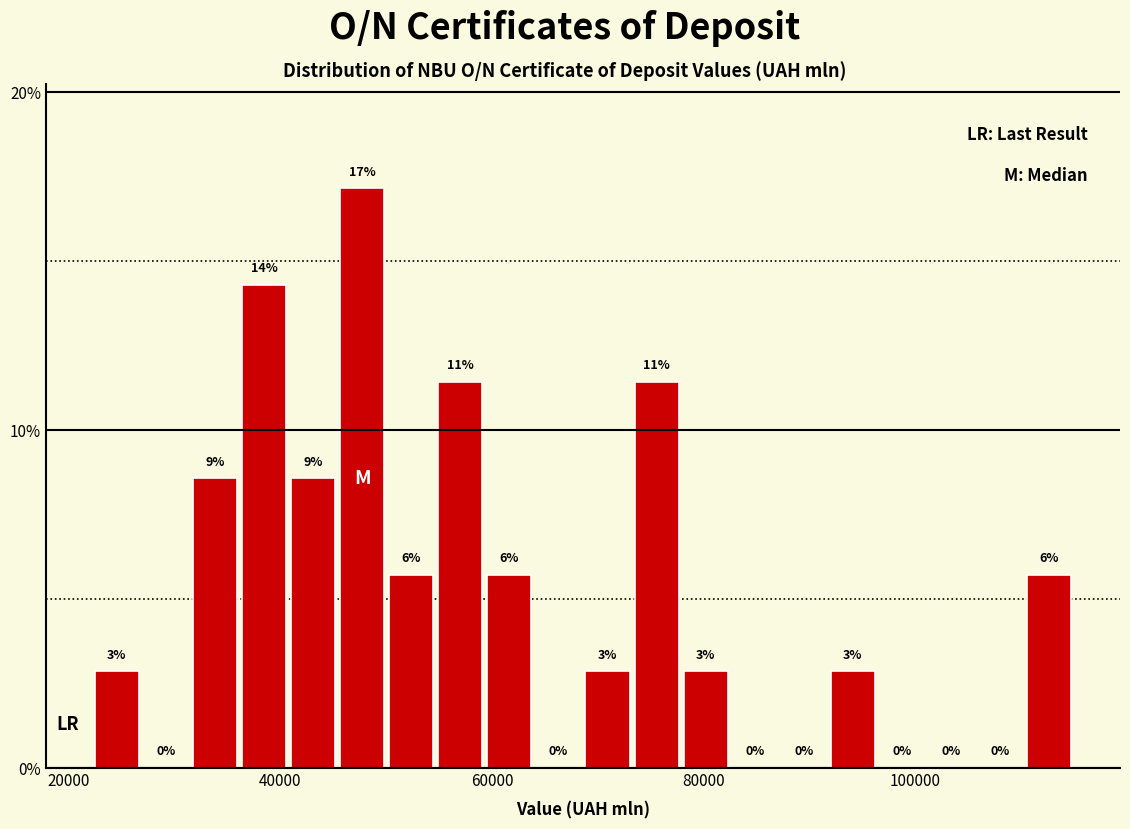

Around what value on the x-axis is the tallest bar? Give the approximate position of its centre, as read against the axis.

48000